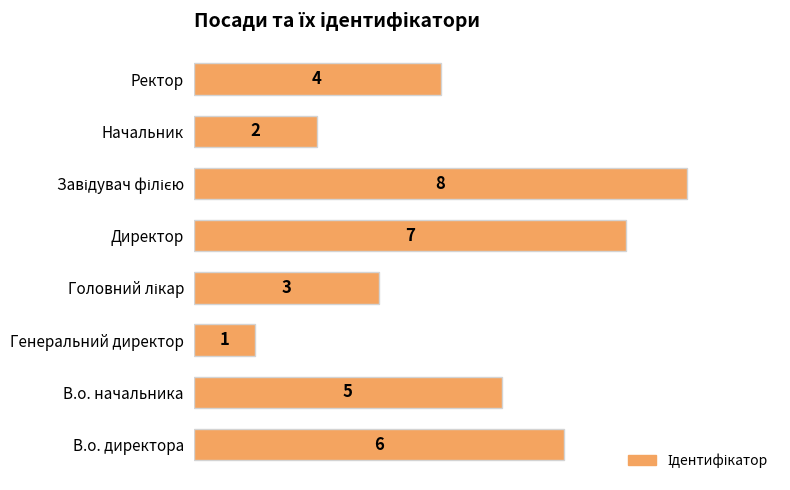

What is the change in value from В.о. директора to Директор?

+1